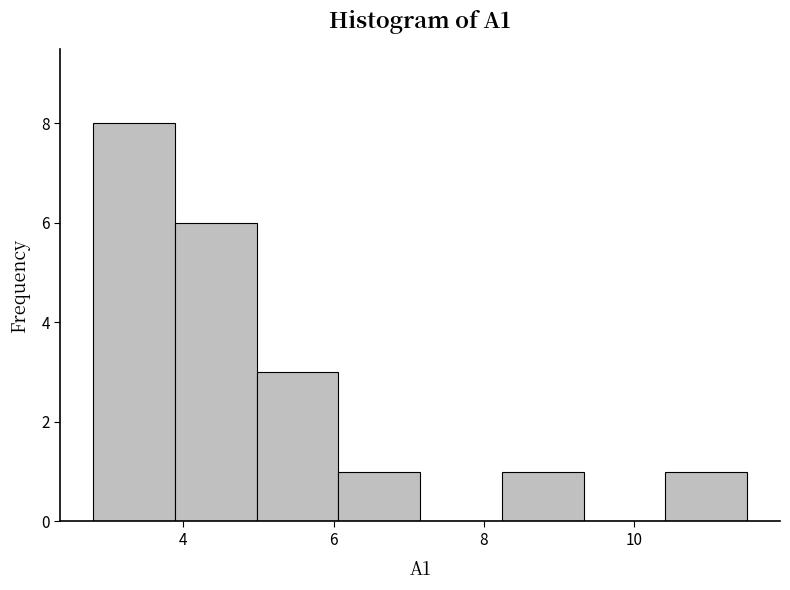

Reading left to right, transcribe this chart: for each bar, give the range it covers on the x-axis and its height. Neither the bar edges nor the heights are printed on the chart, so give them approximately, as read against the axes.

2.8 to 3.8: 8
3.8 to 5.0: 6
5.0 to 6.0: 3
6.0 to 7.2: 1
7.2 to 8.2: 0
8.2 to 9.4: 1
9.4 to 10.4: 0
10.4 to 11.6: 1